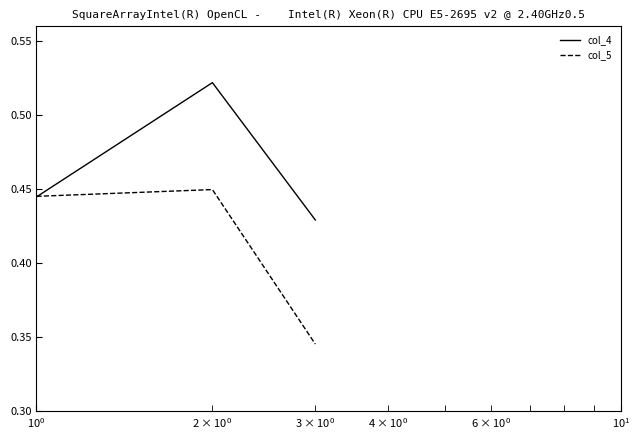

Which series has the largest total across all categories?

col_4